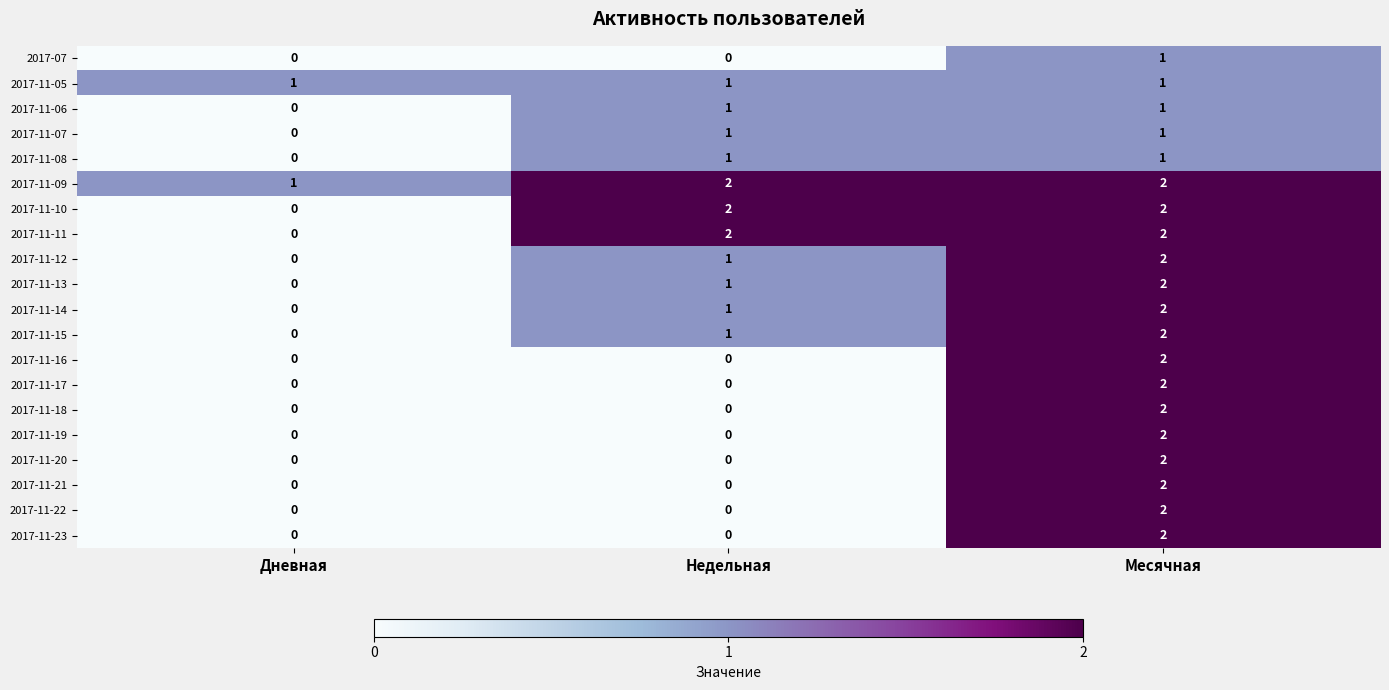

Count the 2017-11-10 values in the range 0 to 2.

3